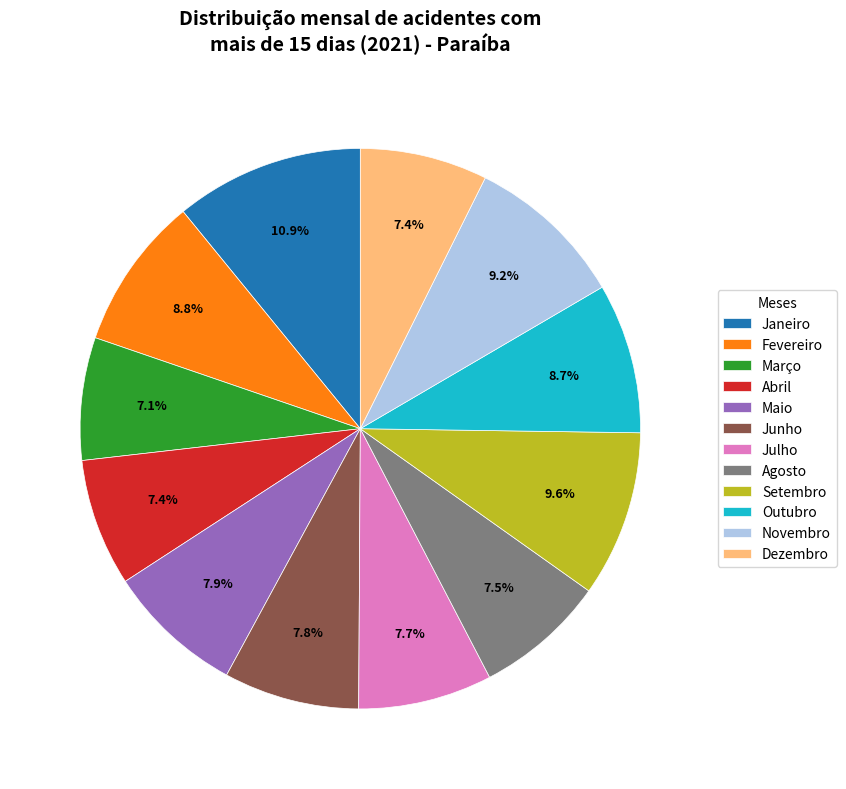

Which slice is the largest?

Janeiro